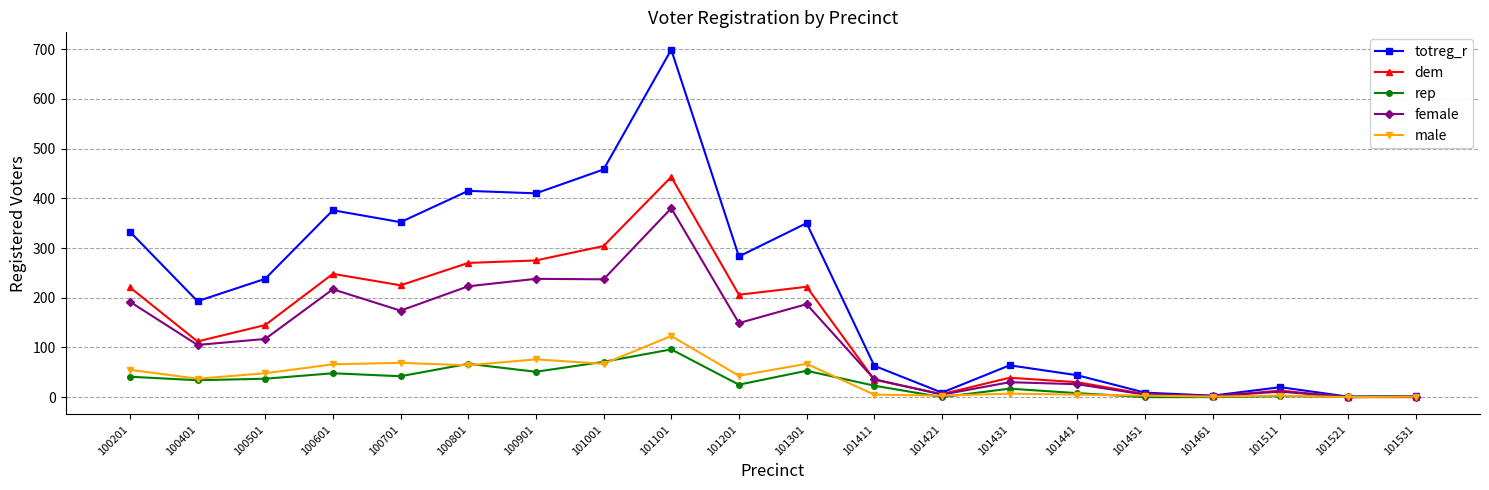

What is the difference between the highest and lowest values at 100201?

292